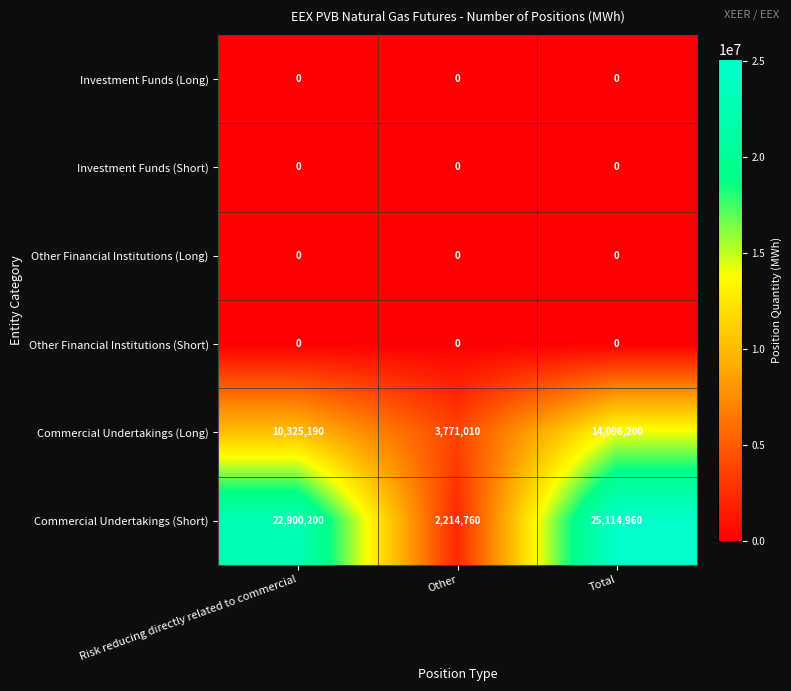

Which series has the largest range (max minus min)?

Commercial Undertakings (Short)